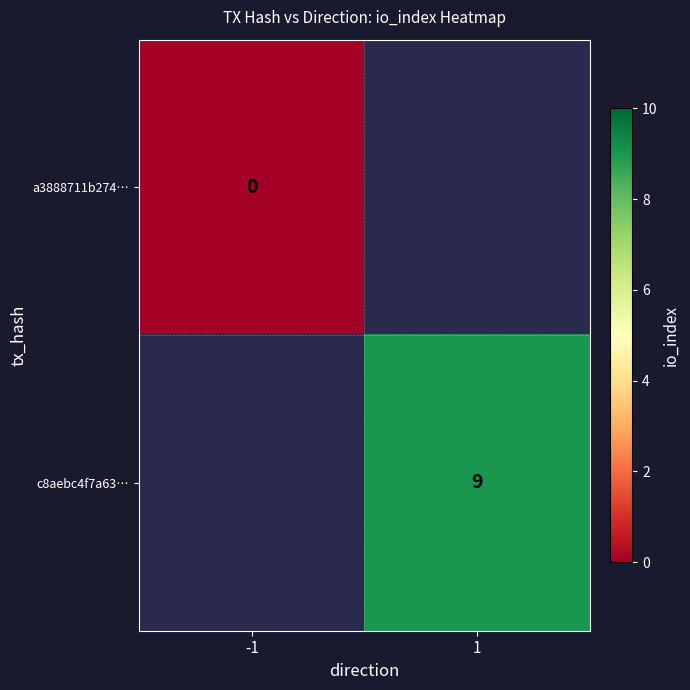

Is the value of c8aebc4f7a63… at 1 greater than the value of a3888711b274… at -1?

Yes